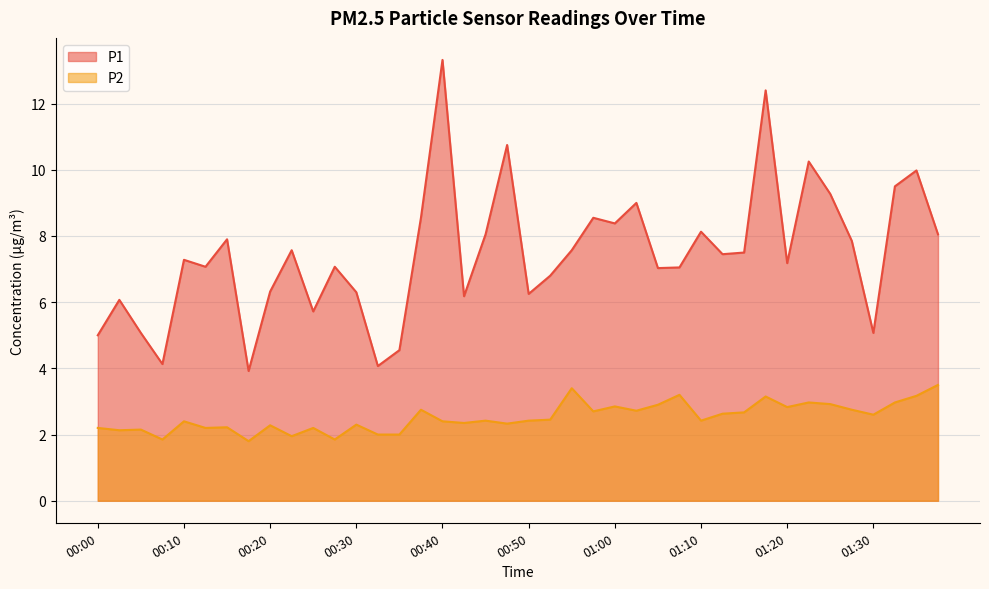

How many lines are shown in the chart?

2